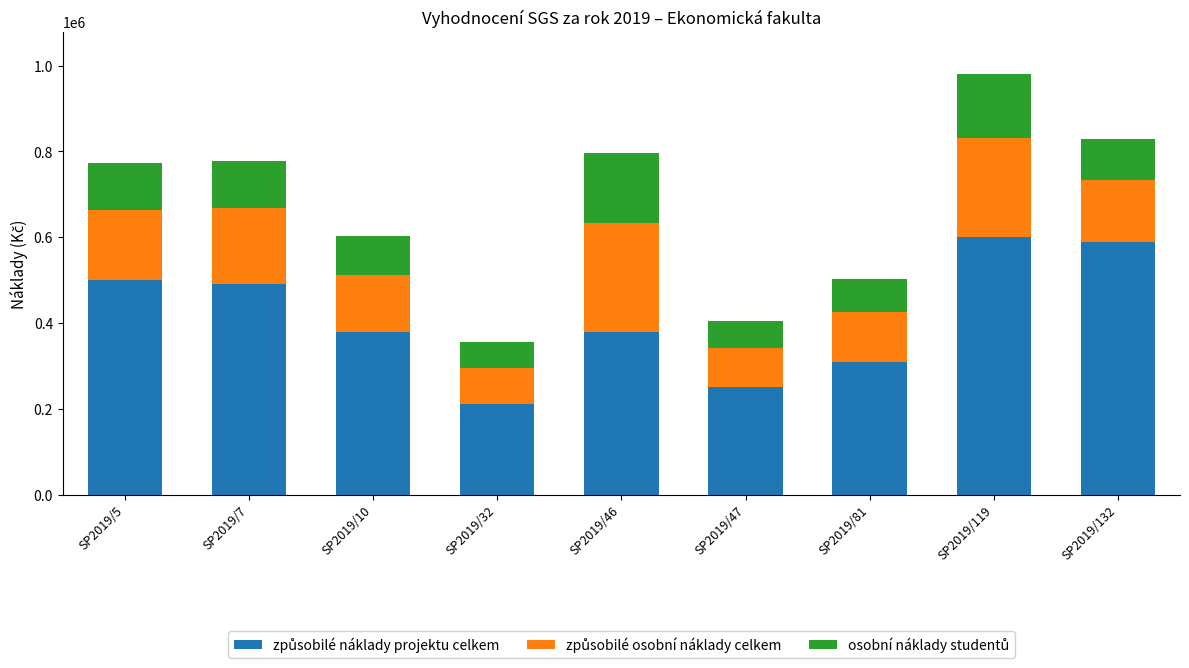

What is the total value across all series at SP2019/46?

797494